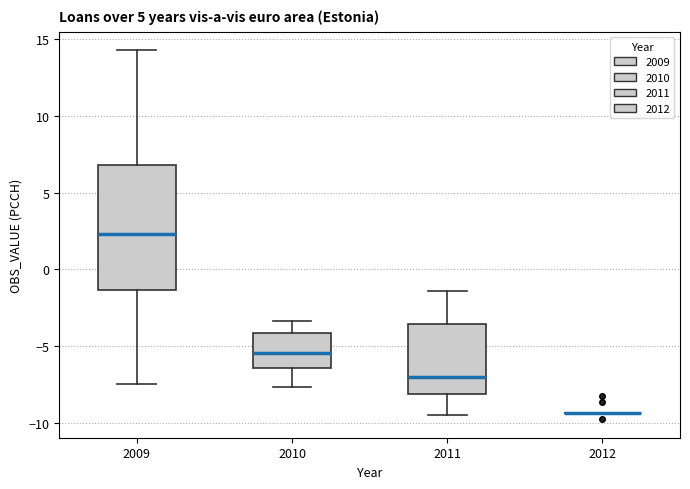

Reading left to right, transcribe this box plot: for each box, give where its median line is, the range the box spans, and where its two whiskers end, as read against the y-axis. The values are not printed on the chart, so give them approximately, as read against the axis.

2009: median 2.5, box -1.5 to 7.0, whiskers -7.5 to 14.5
2010: median -5.5, box -6.5 to -4.0, whiskers -7.5 to -3.5
2011: median -7.0, box -8.0 to -3.5, whiskers -9.5 to -1.5
2012: box collapsed to a line at -9.5, whiskers -9.5 to -9.5